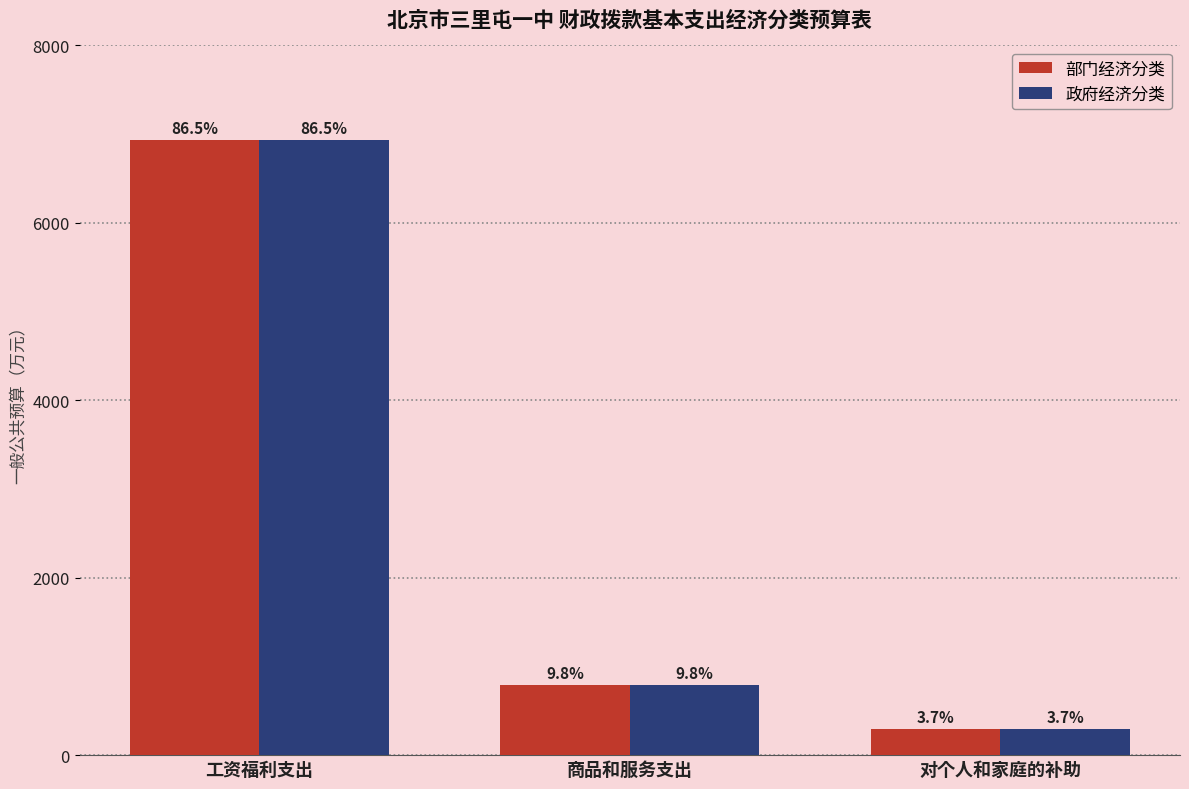

Rank the series by their maximum value, from highest to lowest.

部门经济分类, 政府经济分类